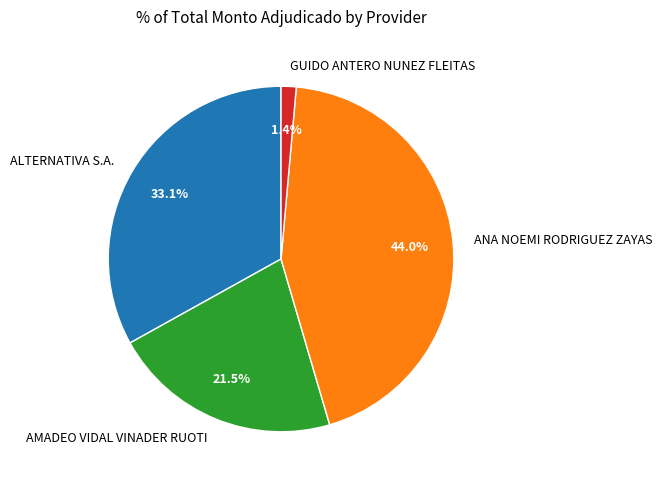

Which slice is the largest?

ANA NOEMI RODRIGUEZ ZAYAS